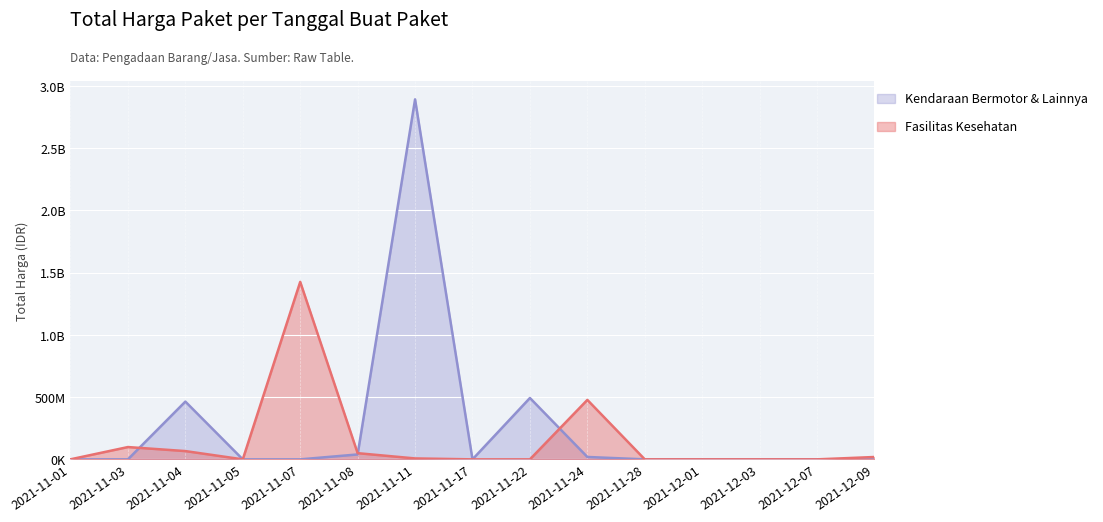

At which label does Kendaraan Bermotor & Lainnya reach its minimum?

2021-11-01